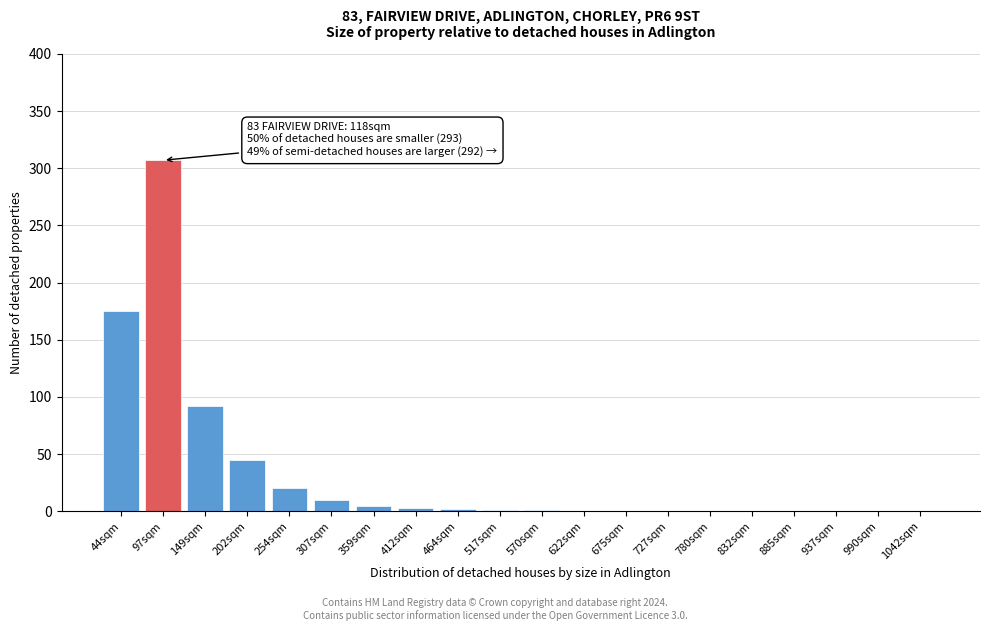

What is the sum of the values at 202sqm and 1042sqm?

45